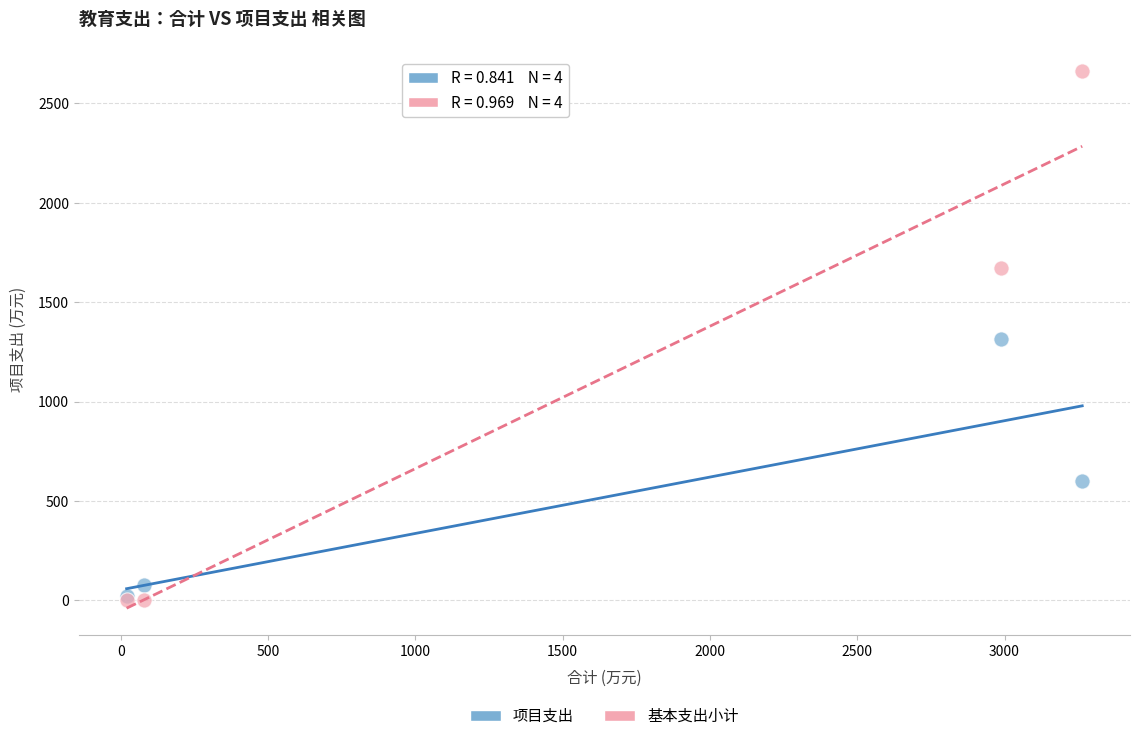

In the 项目支出 series, what Y value is closest to 667?

600.0